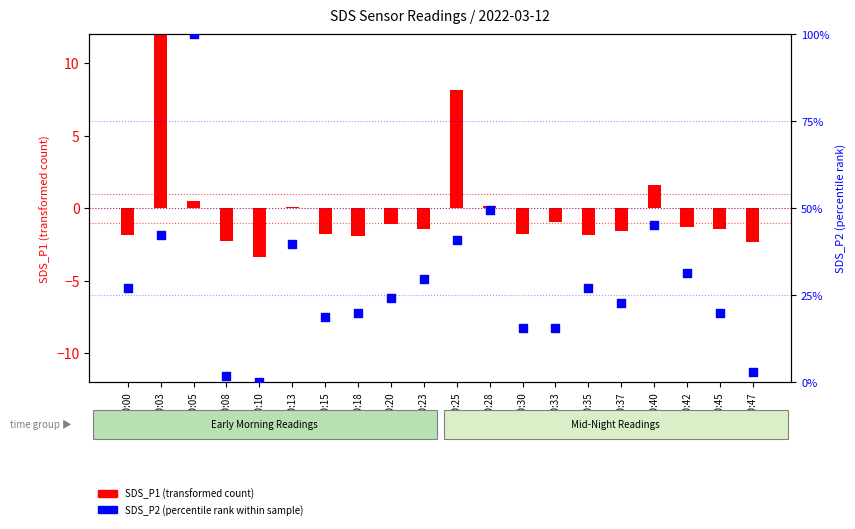

Which series has the largest total across all categories?

SDS_P2 (percentile rank within sample)